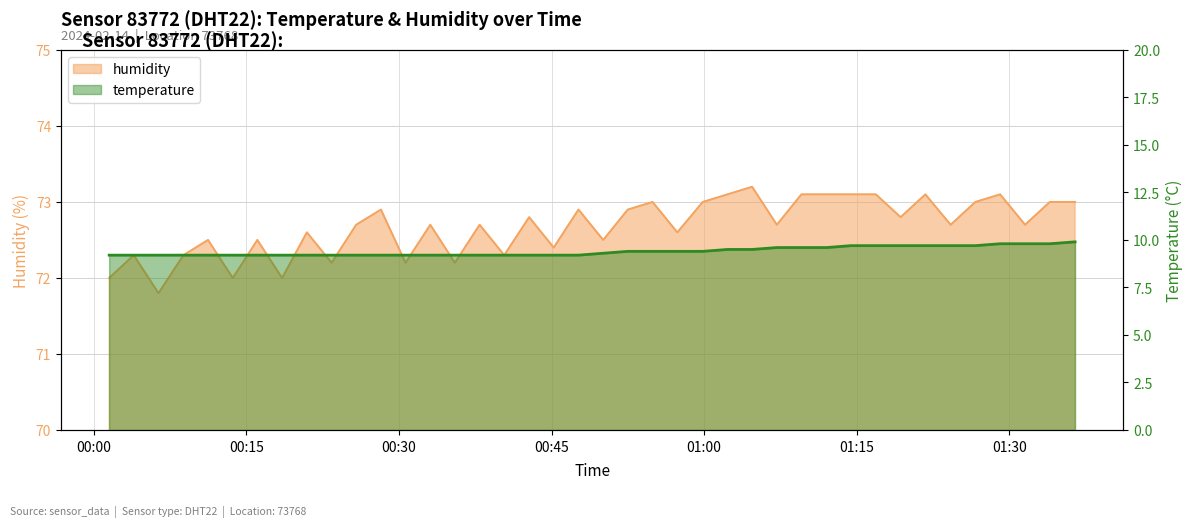

Is the value of temperature at 2024-02-14T01:04:43 greater than the value of humidity at 2024-02-14T00:37:56?

No